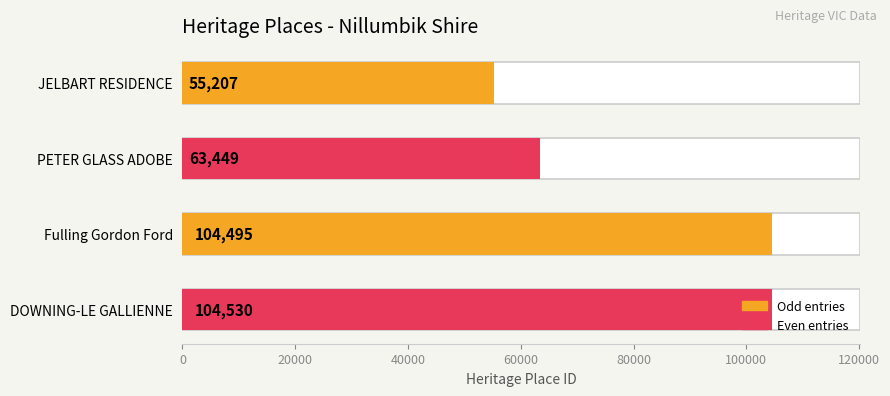

Reading left to right, extract all data points from this chart.

55207	63449	104495	104530